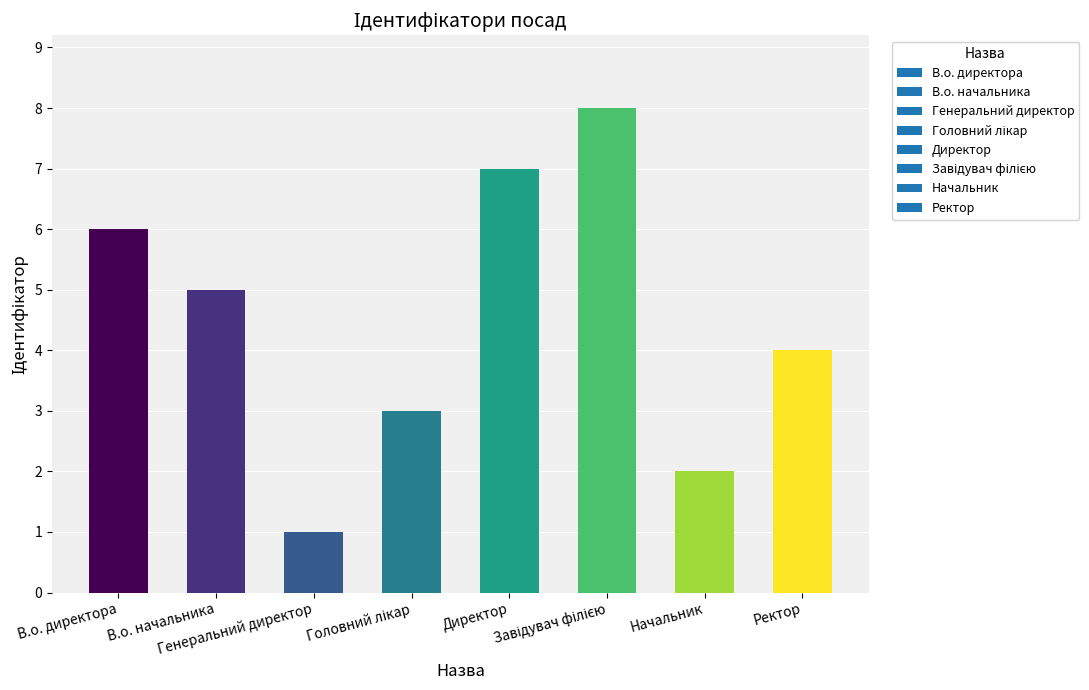

What position from the right is Директор?

4